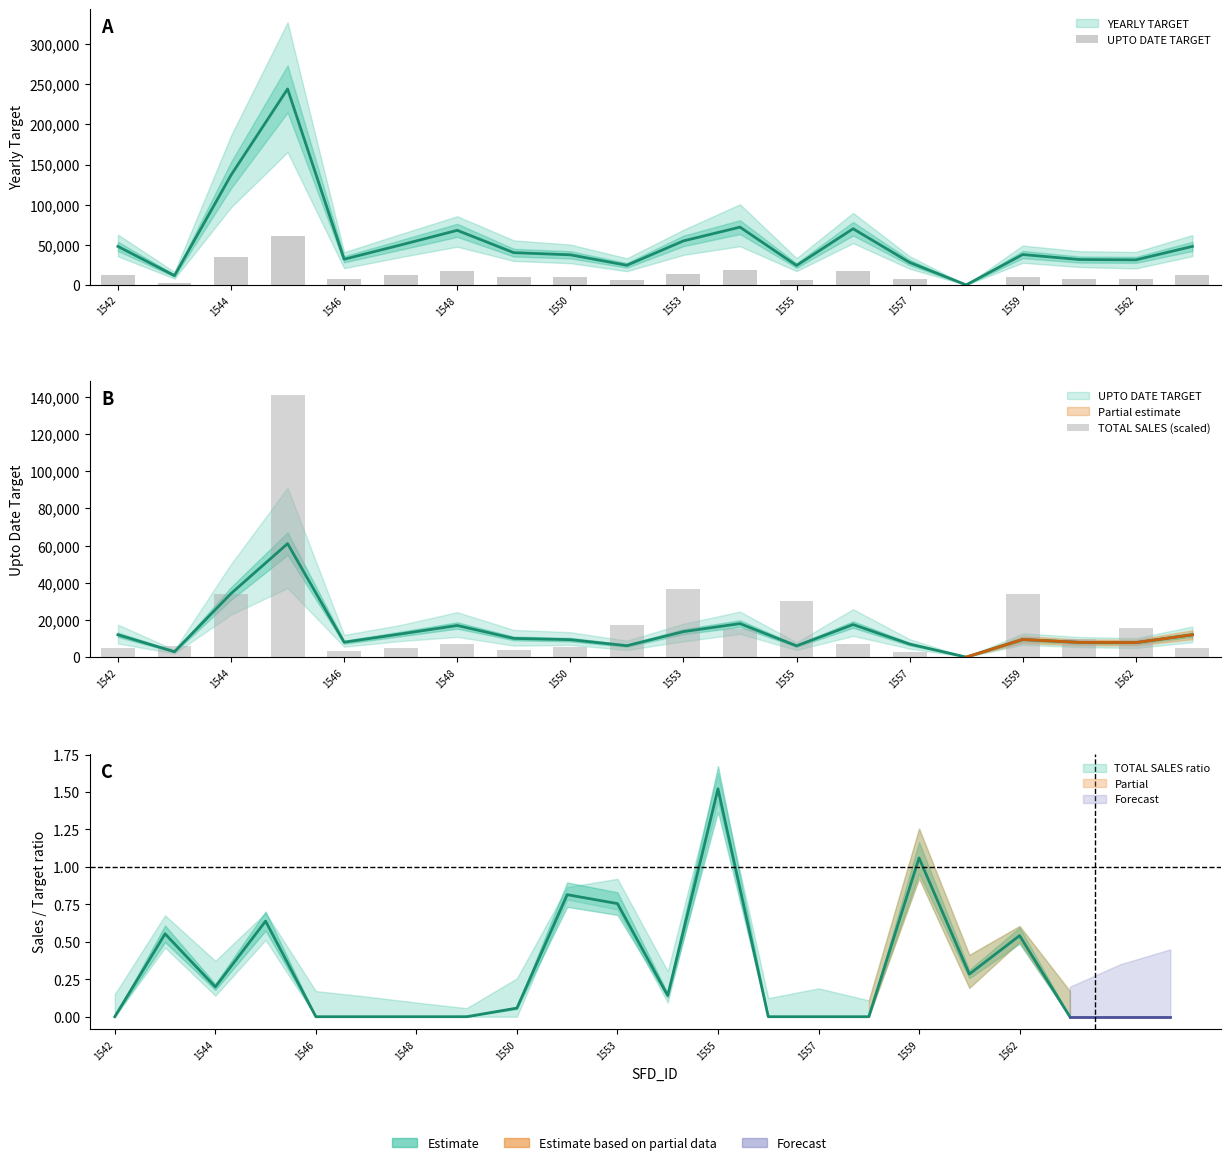

Reading left to right, extract all data points from this chart.

UPTO DATE TARGET: 12000.0	2901.0	34200.0	61035.0	8000.0	12450.0	17000.0	10050.0	9375.0	6121.0	13710.0	18000.0	6049.0	17500.0	7000.0	3.0	9468.0	7912.0	7806.0	12000.0
TOTAL SALES (scaled): 4800.0	5975.4	34080.0	141252.0	3200.0	4980.0	6800.0	4020.0	5370.0	17406.4	36534.0	14850.0	30013.6	7000.0	2800.0	1.2	33889.2	9914.8	15797.4	4800.0